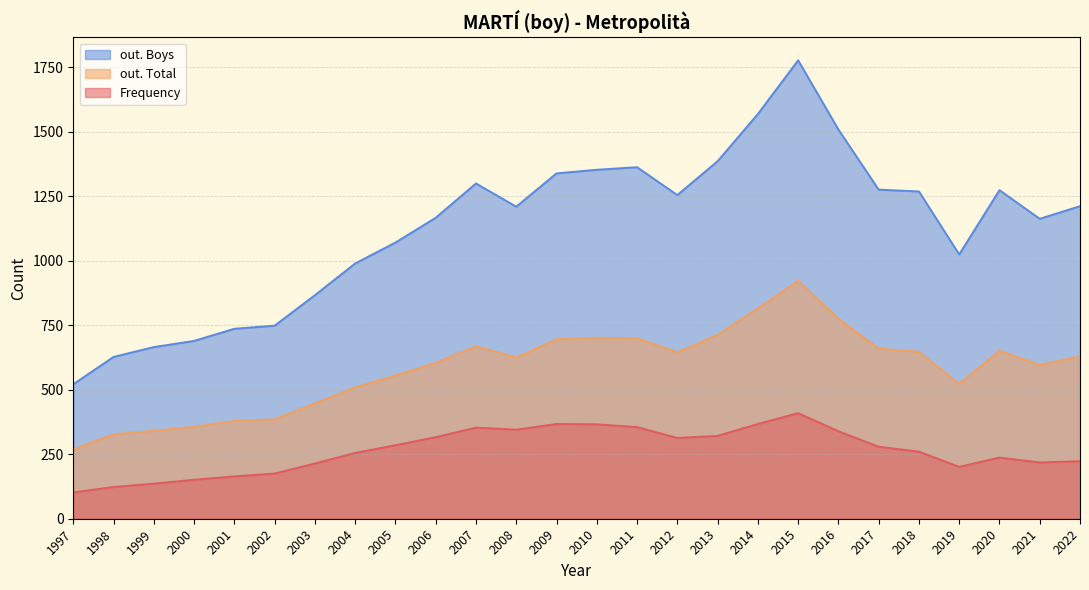

At 2020, list the series in order from smallest to largest.

Frequency, out. Total, out. Boys